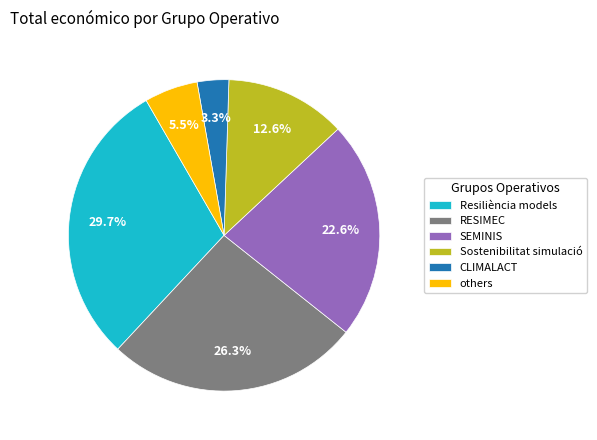

Which slice is the largest?

Resiliència models